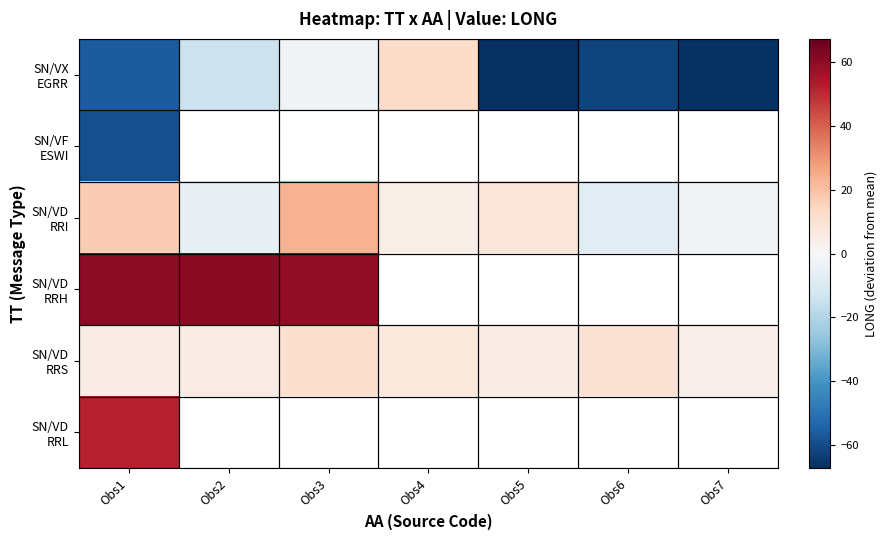

What is the highest value of the SN/VX EGRR series?

12.6